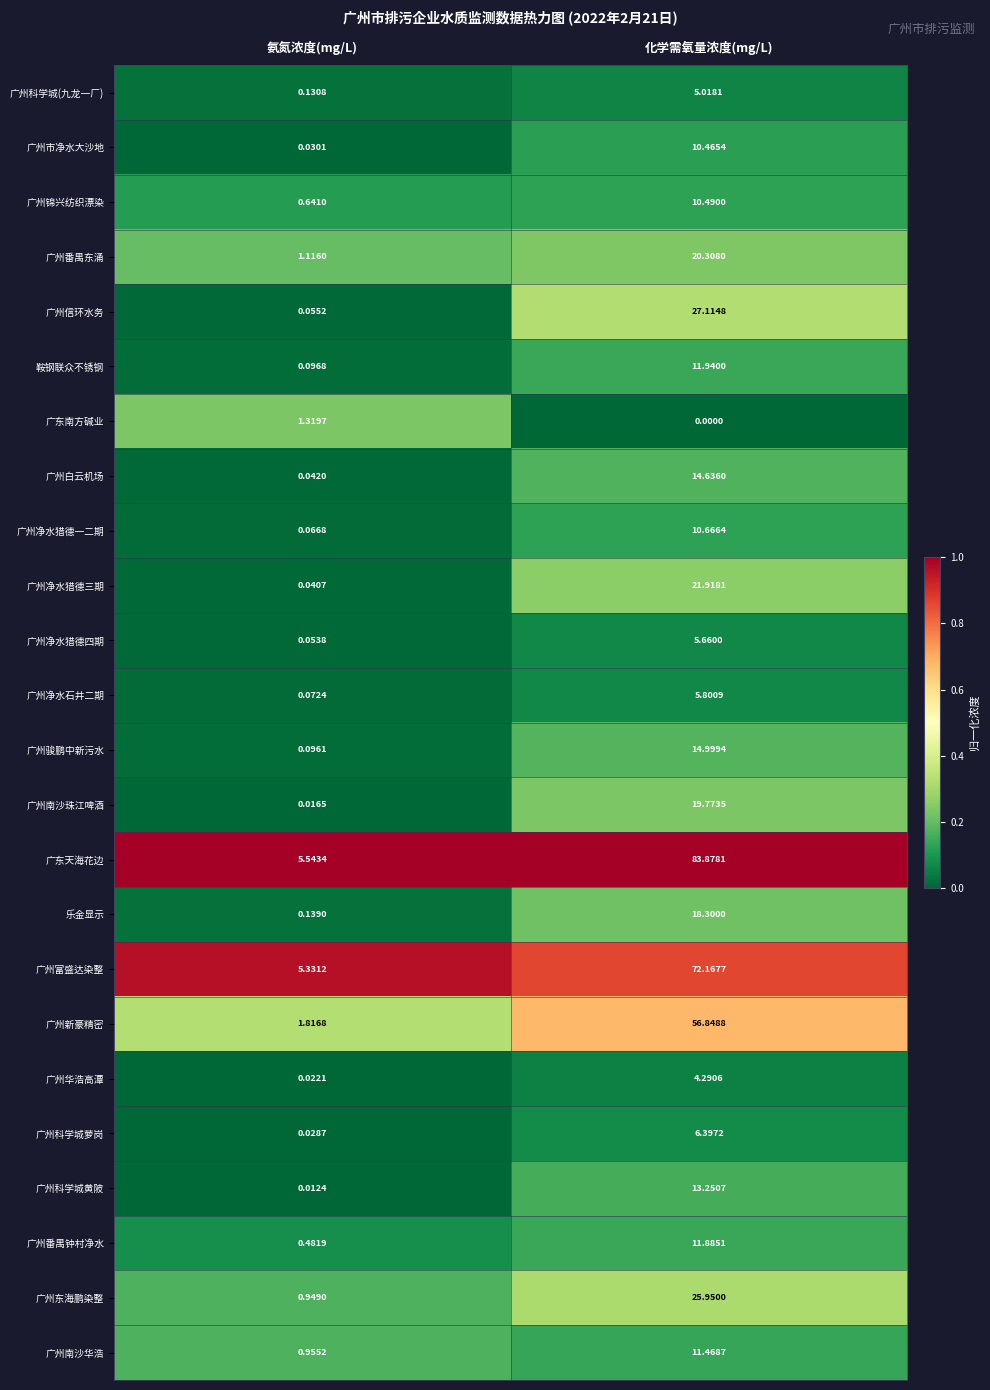

Between 氨氮浓度(mg/L) and 化学需氧量浓度(mg/L), which series saw the biggest shift?

广东天海花边